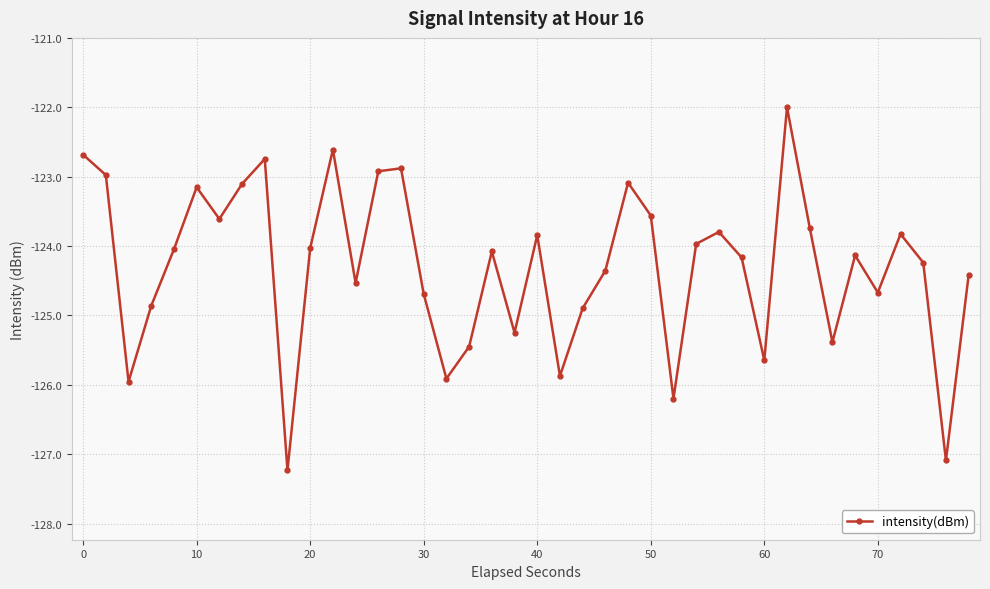

How many interior local peaks (higher than both neighbors) does the data have?

11